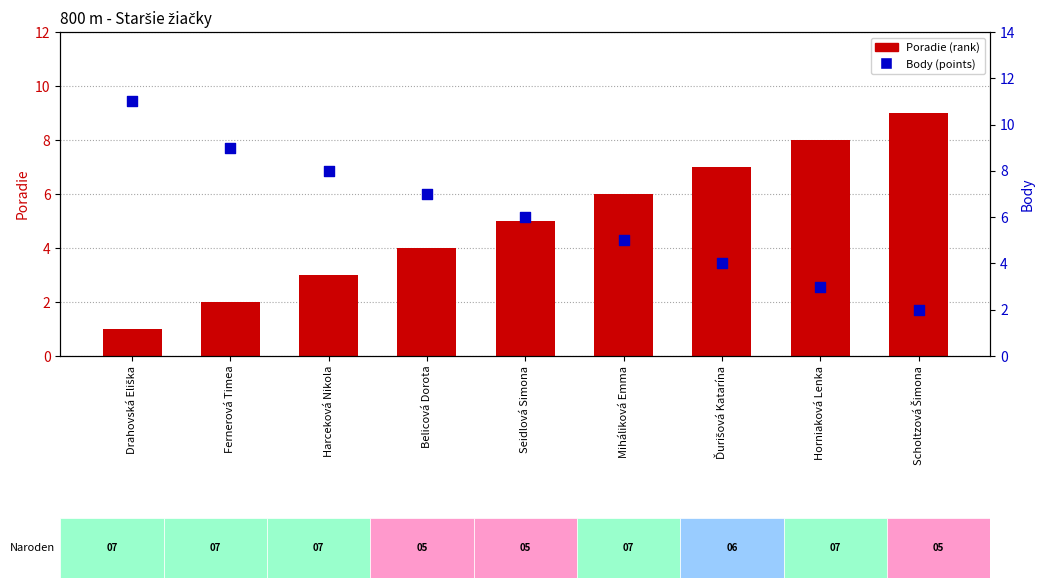

What are all the series names shown in the legend?

Poradie, Body